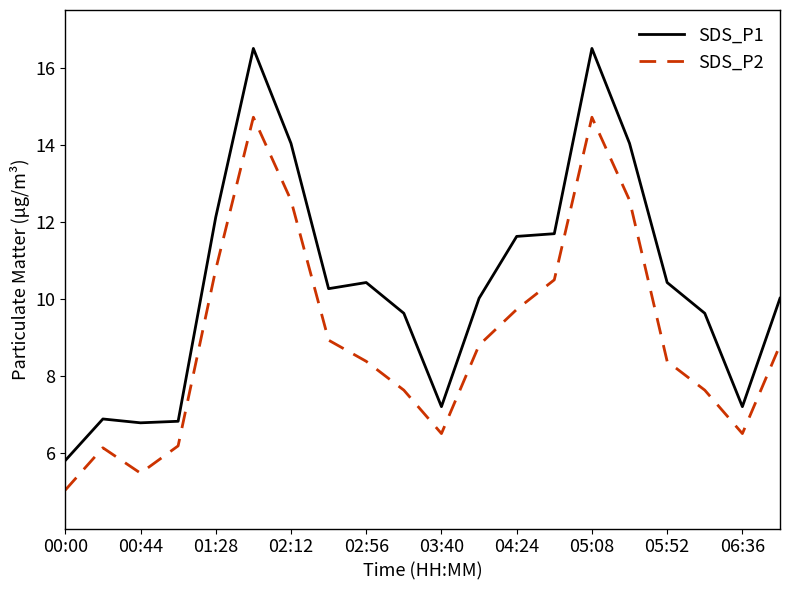

Which series has the largest range (max minus min)?

SDS_P1